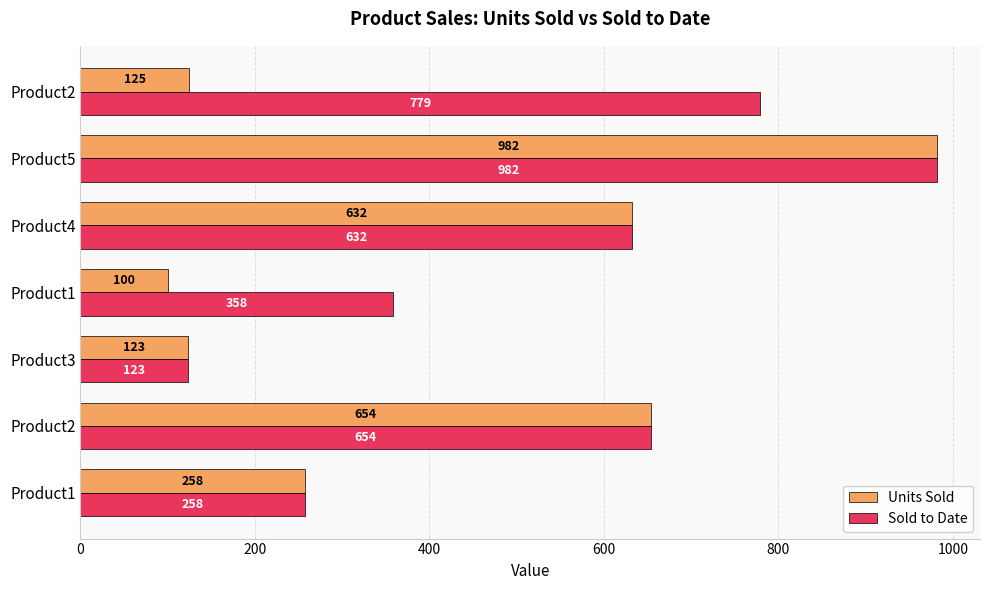

What are all the series names shown in the legend?

Units Sold, Sold to Date